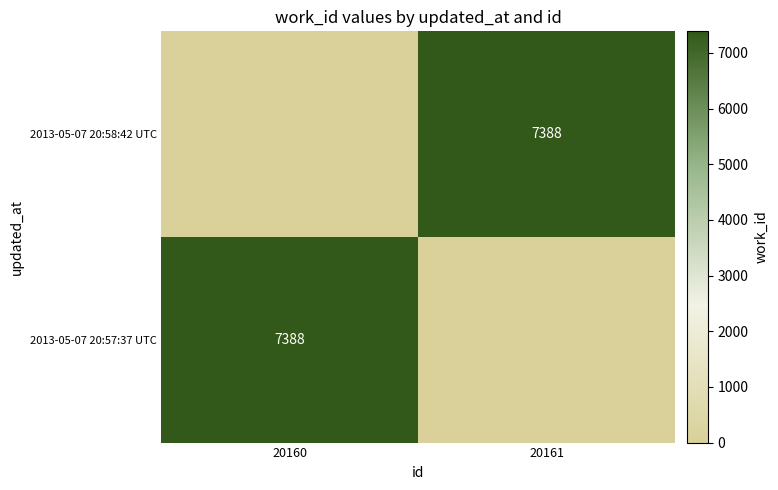

The 2013-05-07 20:58:42 UTC series shows 7388 at 20161. True or false?

True